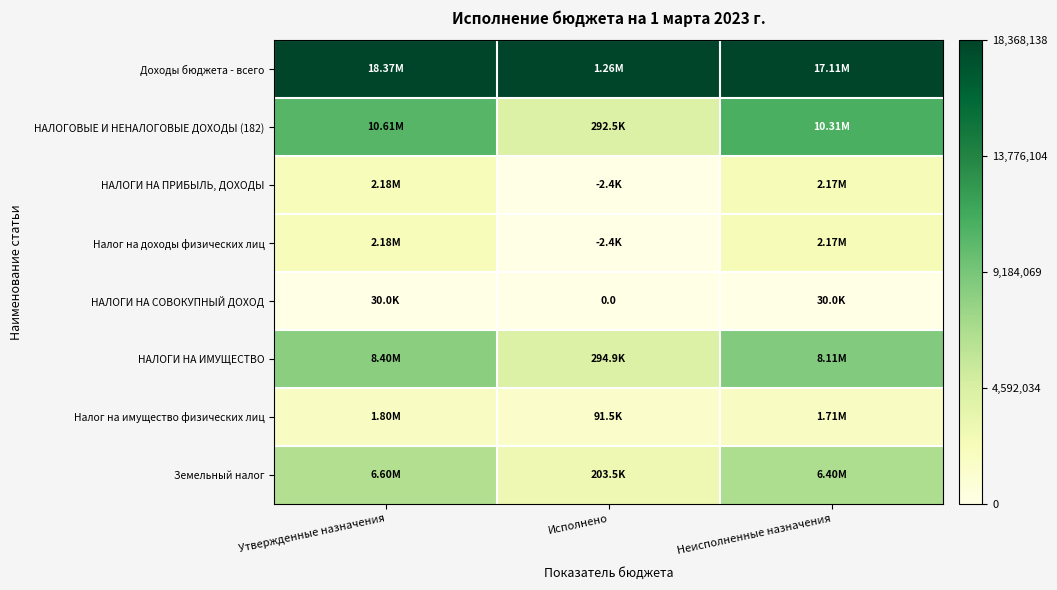

Rank the series by their maximum value, from highest to lowest.

Доходы бюджета - всего, НАЛОГОВЫЕ И НЕНАЛОГОВЫЕ ДОХОДЫ (182), НАЛОГИ НА ИМУЩЕСТВО, Земельный налог, НАЛОГИ НА ПРИБЫЛЬ, ДОХОДЫ, Налог на доходы физических лиц, Налог на имущество физических лиц, НАЛОГИ НА СОВОКУПНЫЙ ДОХОД